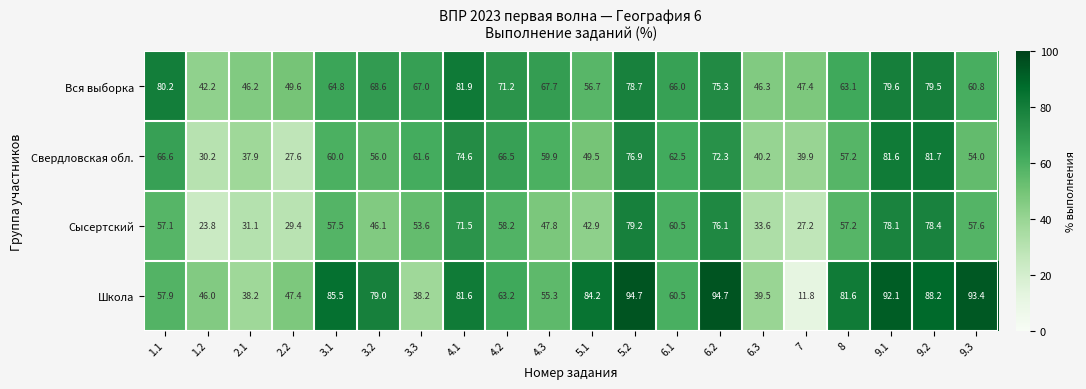

Which series has the largest range (max minus min)?

Школа